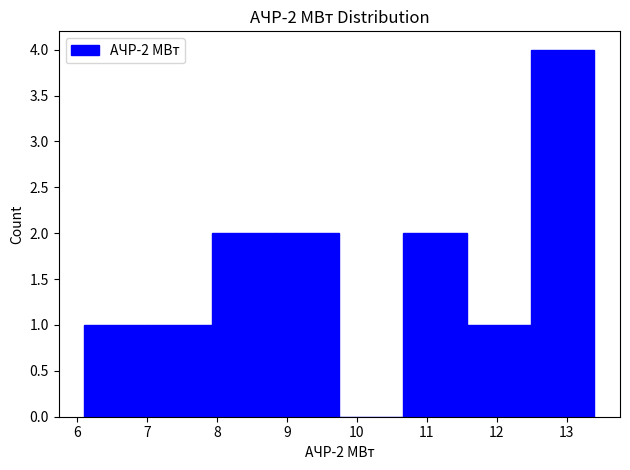

What is the height of the bar covering 12.5 to 13.4 on the x-axis? Neither the bar edges nor the heights are printed on the chart, so give them approximately, as read against the axes.

4